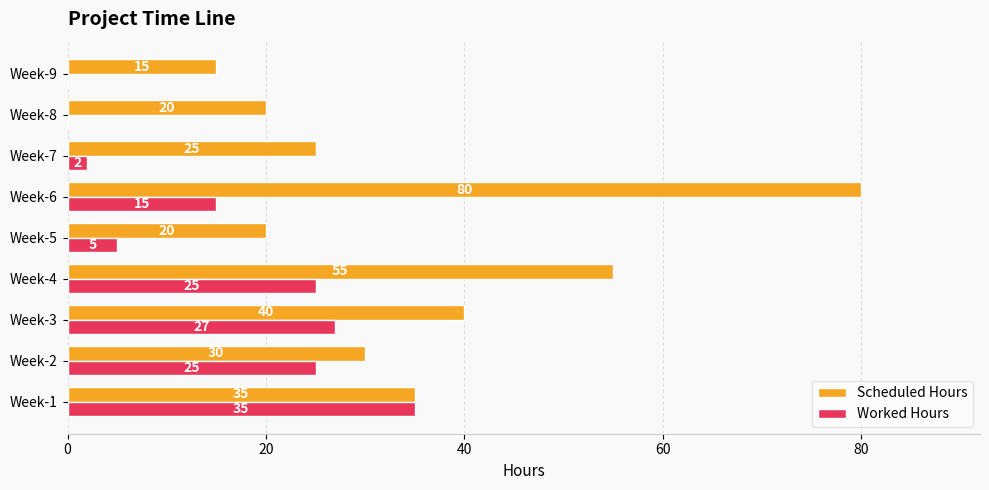

Count the number of data series in this chart.

2